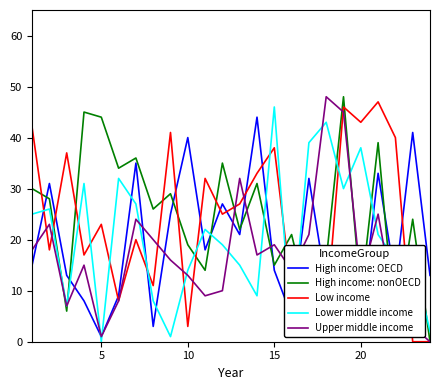

What is the maximum value shown in the chart?

48